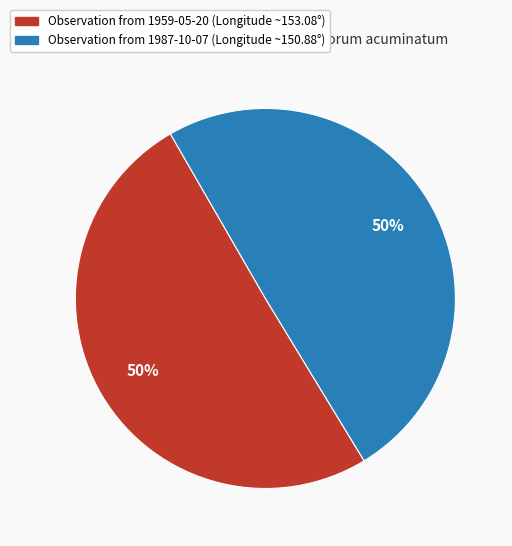

Do Observation from 1959-05-20 (Longitude ~153.08°) and Observation from 1987-10-07 (Longitude ~150.88°) together represent more than half of the pie?

Yes